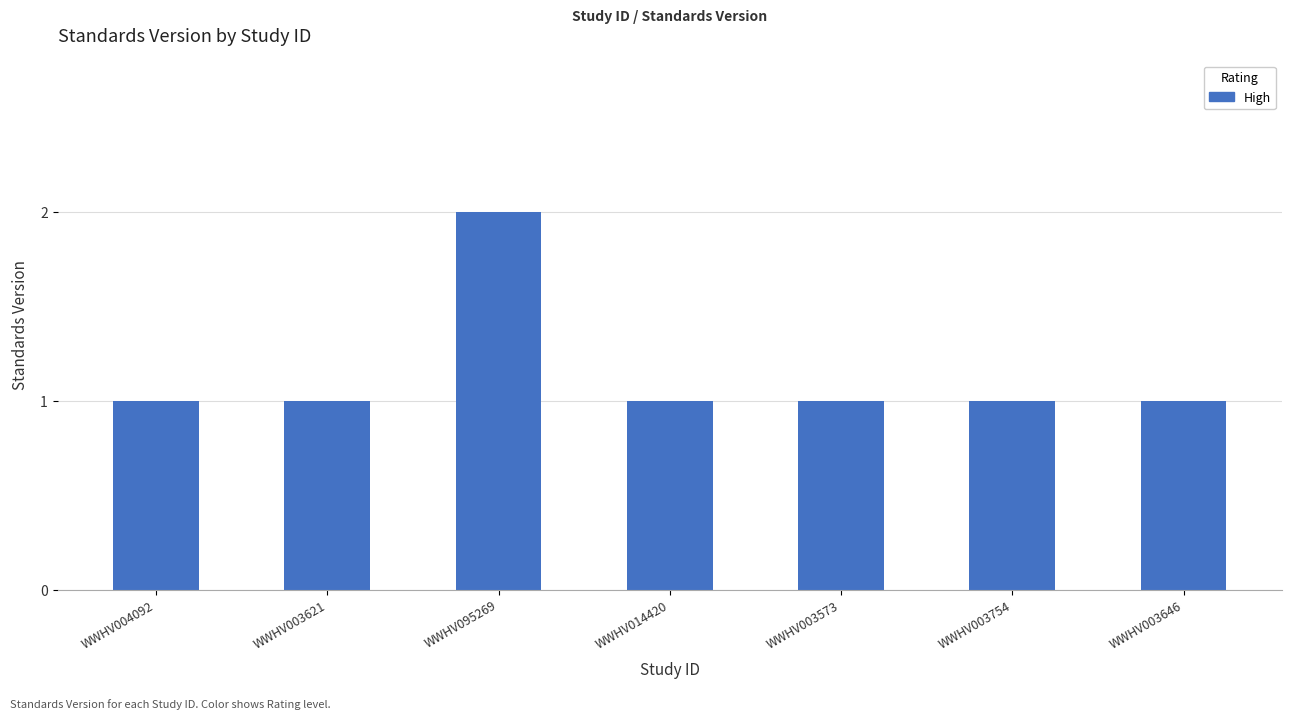

What is the average value?

1